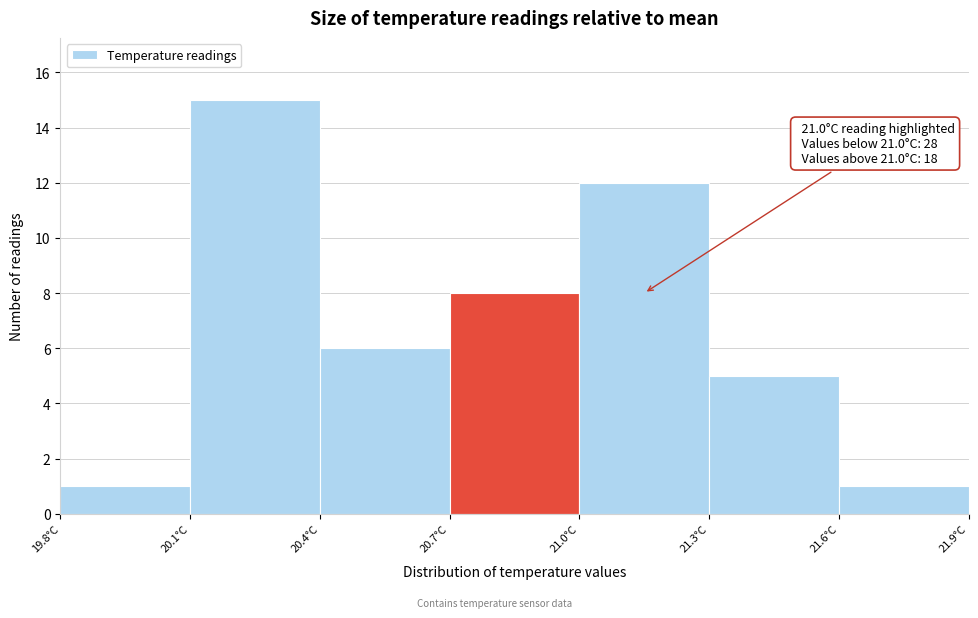

Over which range of the x-axis is the bar tallest?

20.1 to 20.4